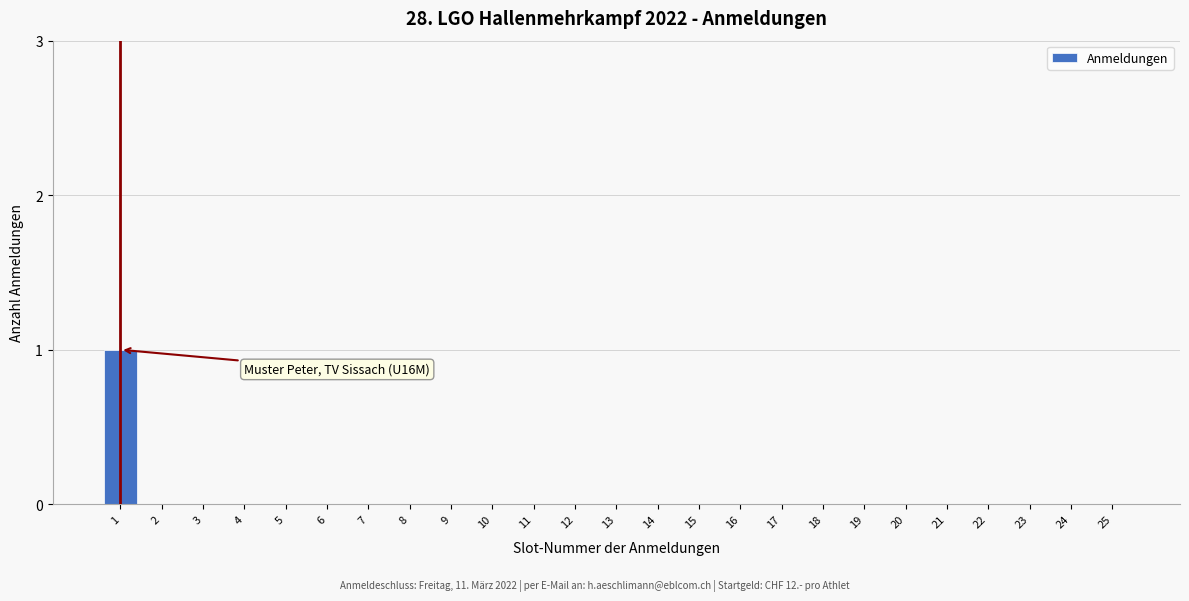

Reading left to right, what are all the values shown in this chart?

1=1	2=0	3=0	4=0	5=0	6=0	7=0	8=0	9=0	10=0	11=0	12=0	13=0	14=0	15=0	16=0	17=0	18=0	19=0	20=0	21=0	22=0	23=0	24=0	25=0